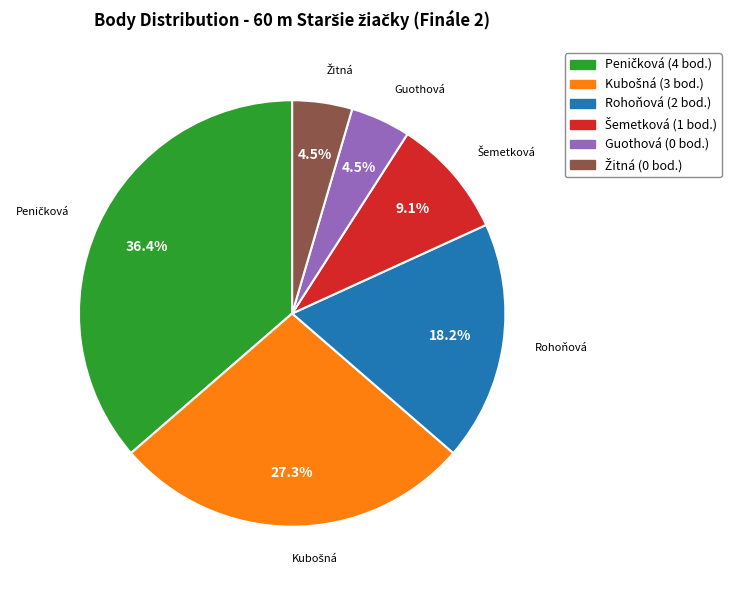

Does any single category account for the majority?

No